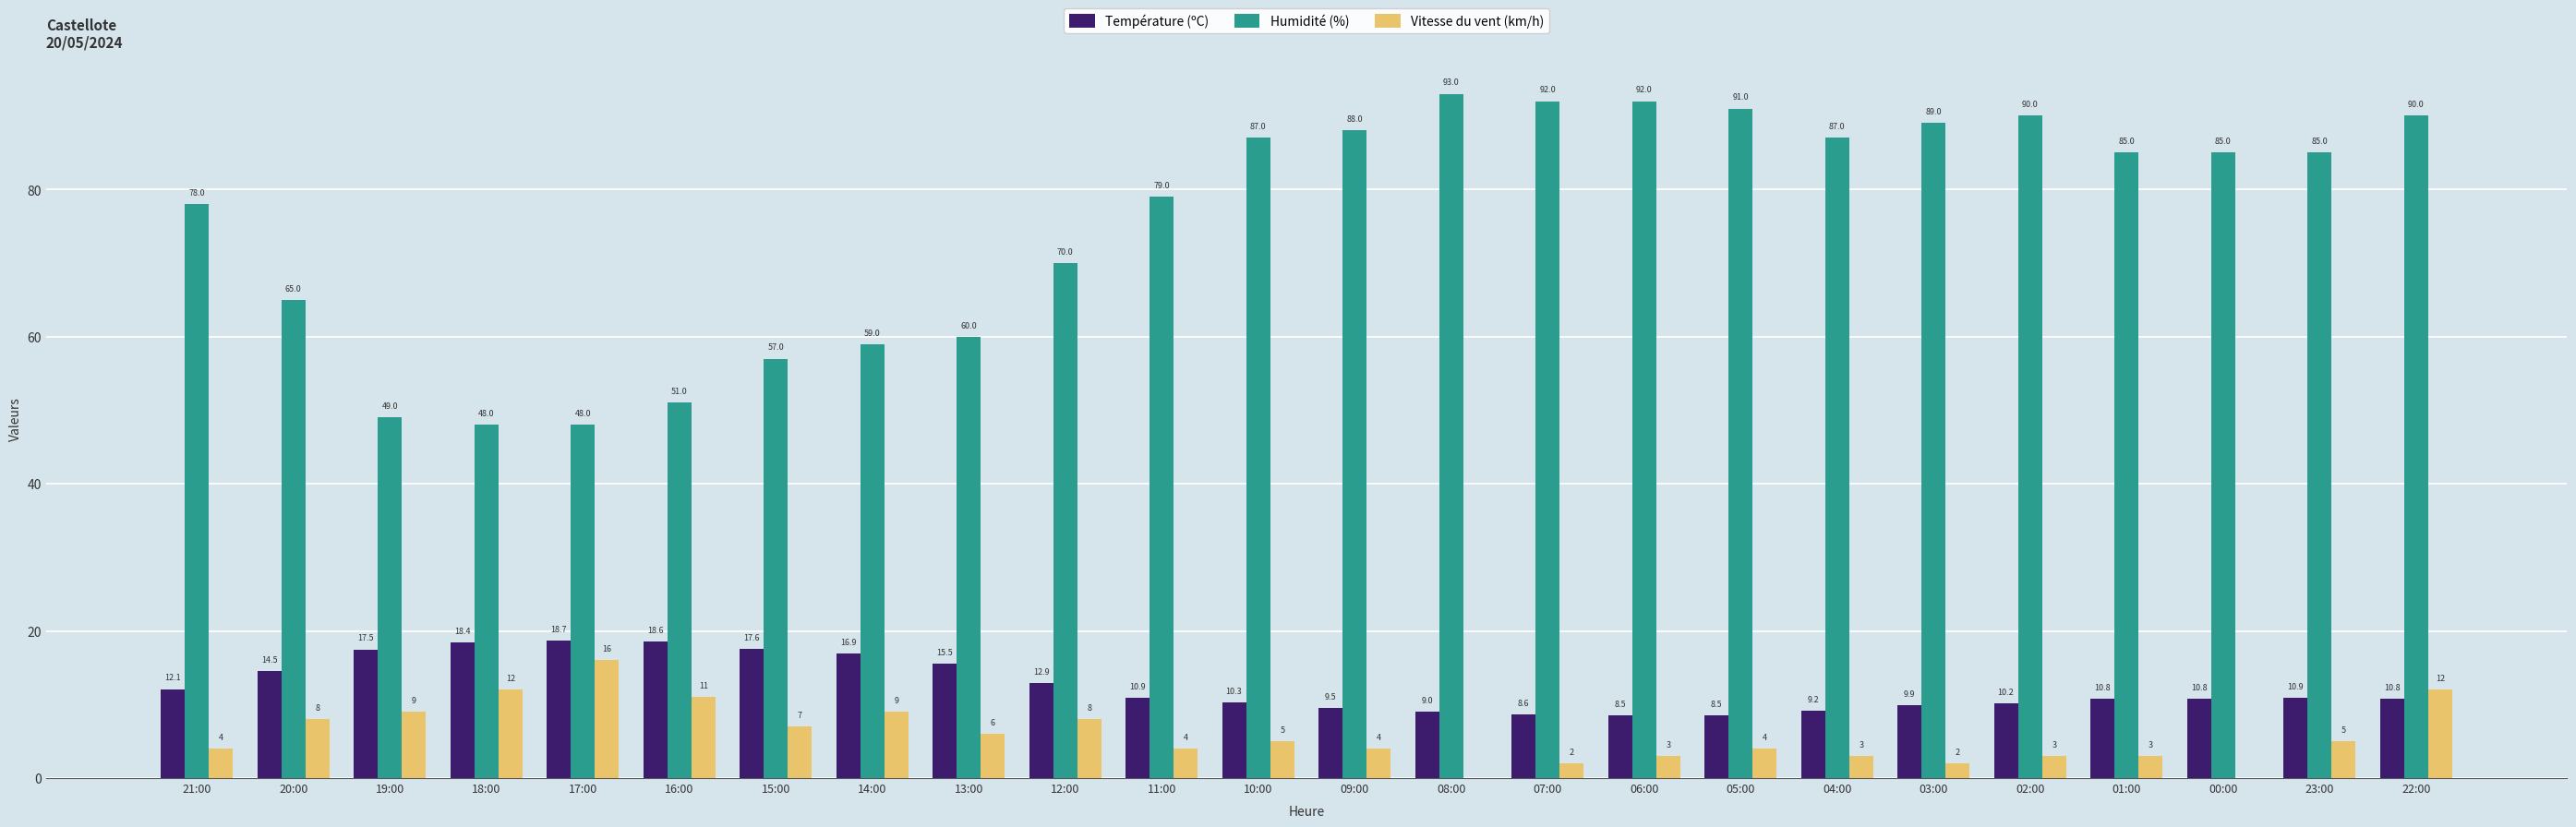

What value does the Humidité (%) series have at 09:00?

88.0